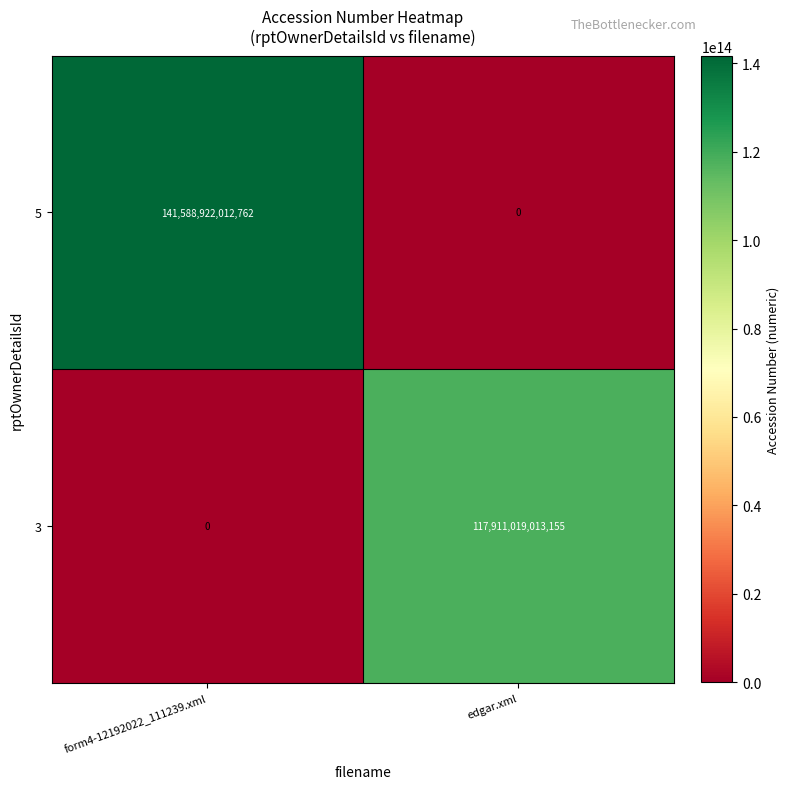

Which label corresponds to the largest value in the chart?

form4-12192022_111239.xml